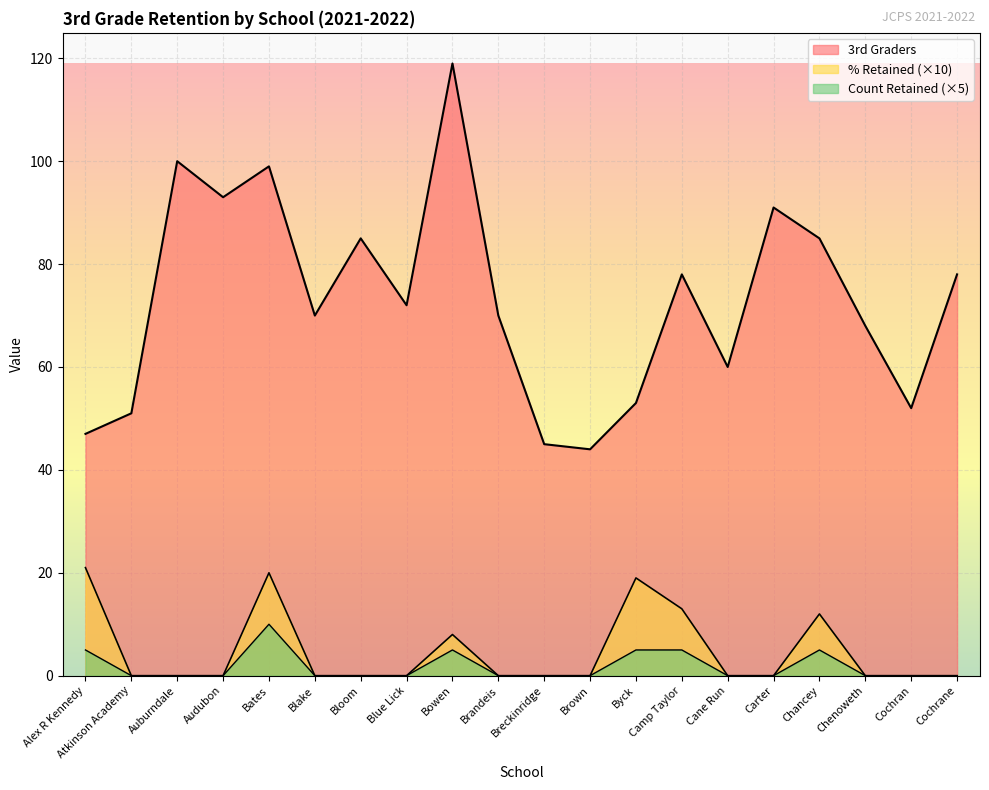

True or false: 3rd Graders has more than 0 interior local peaks.

True